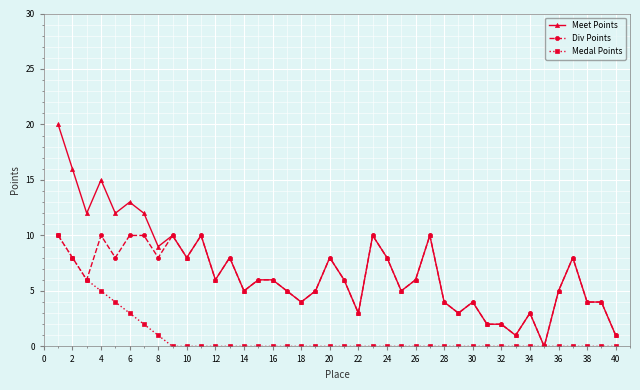

How many values in Meet Points are above zero?

39